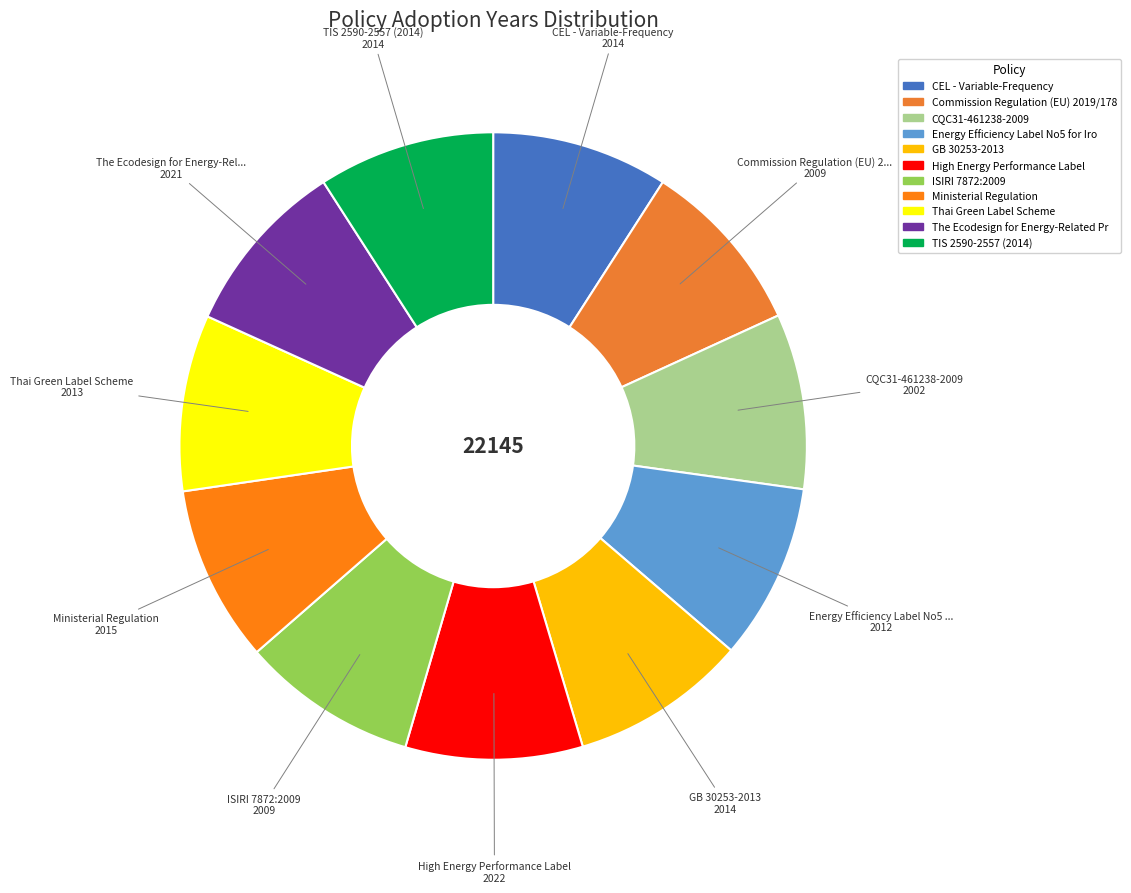

How many slices are in this pie chart?

11